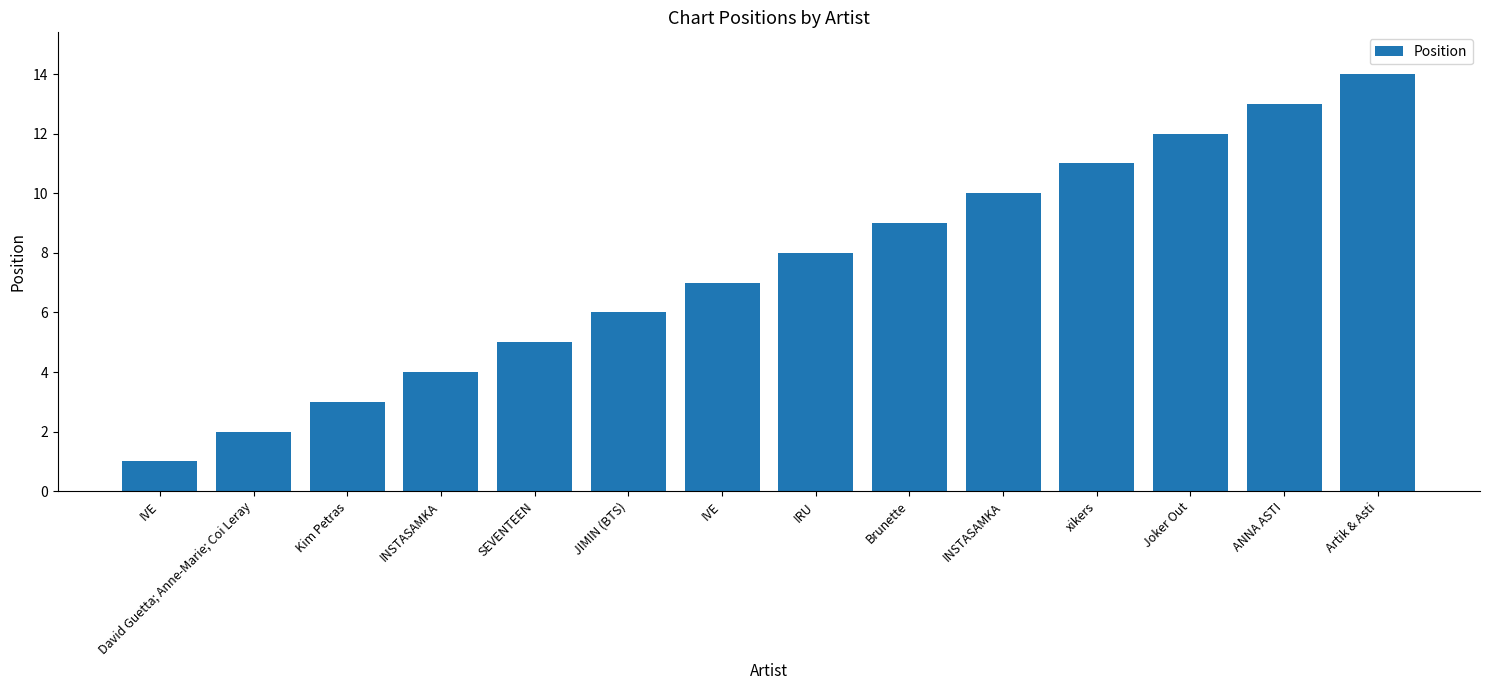

What is the sum of the values at INSTASAMKA and Joker Out?

16